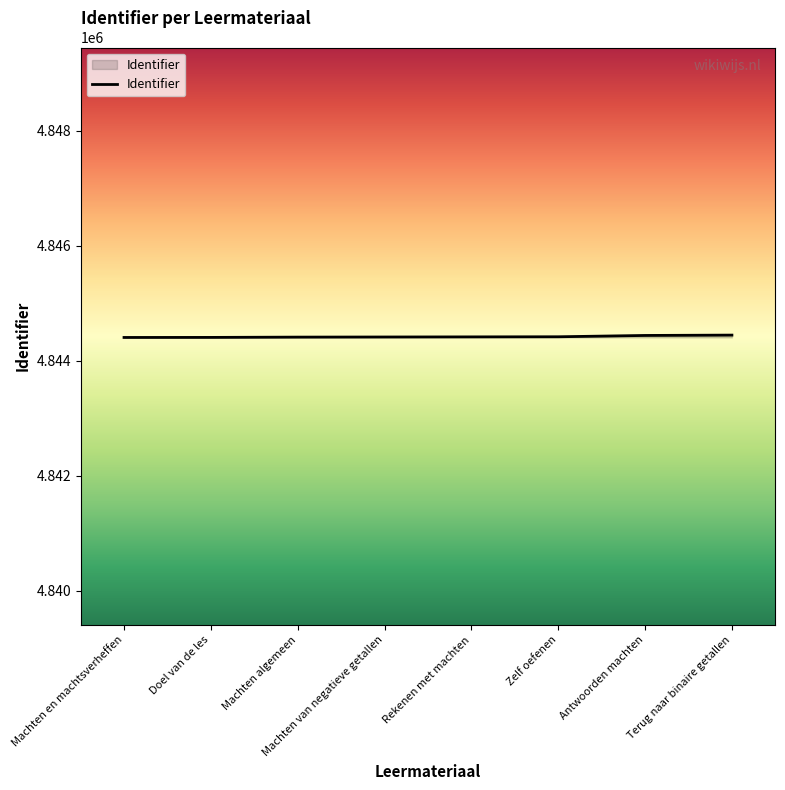

What is the smallest value displayed?

4844405